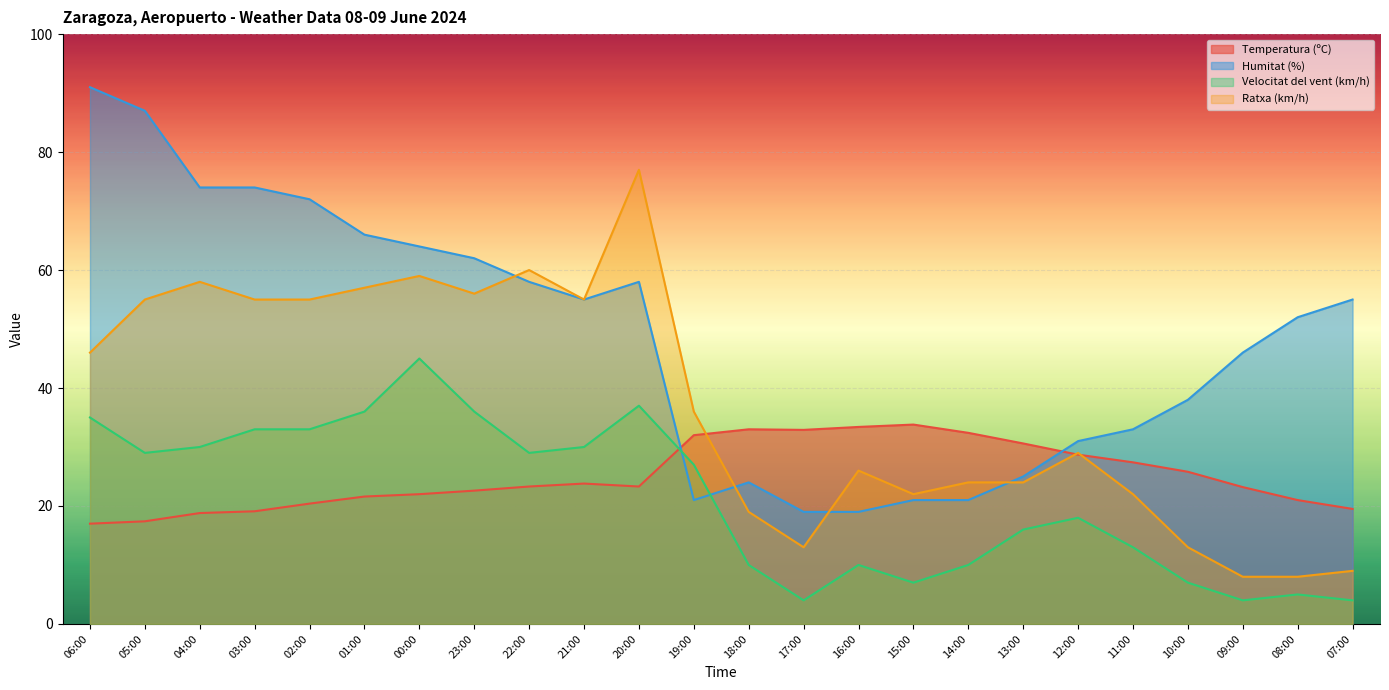

What is the greatest value displayed?

91.0